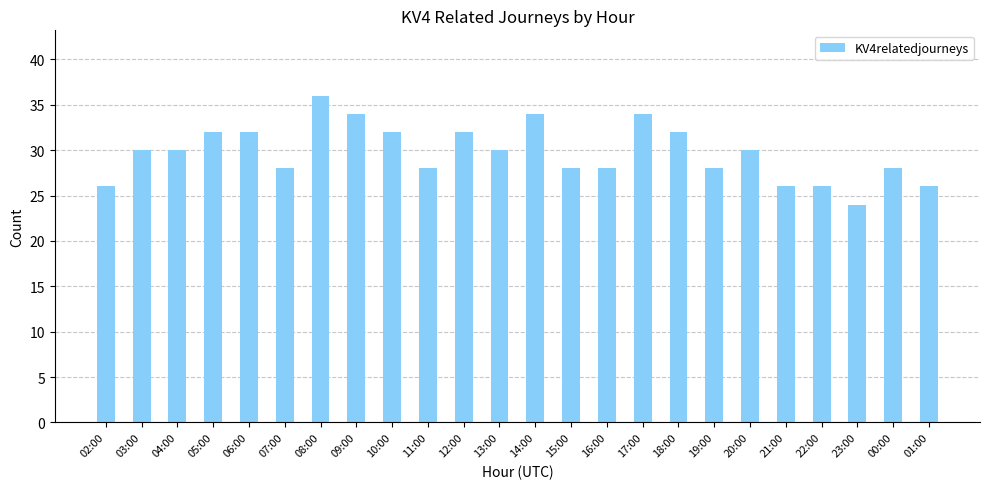

Which has a higher value, 03:00 or 01:00?

03:00